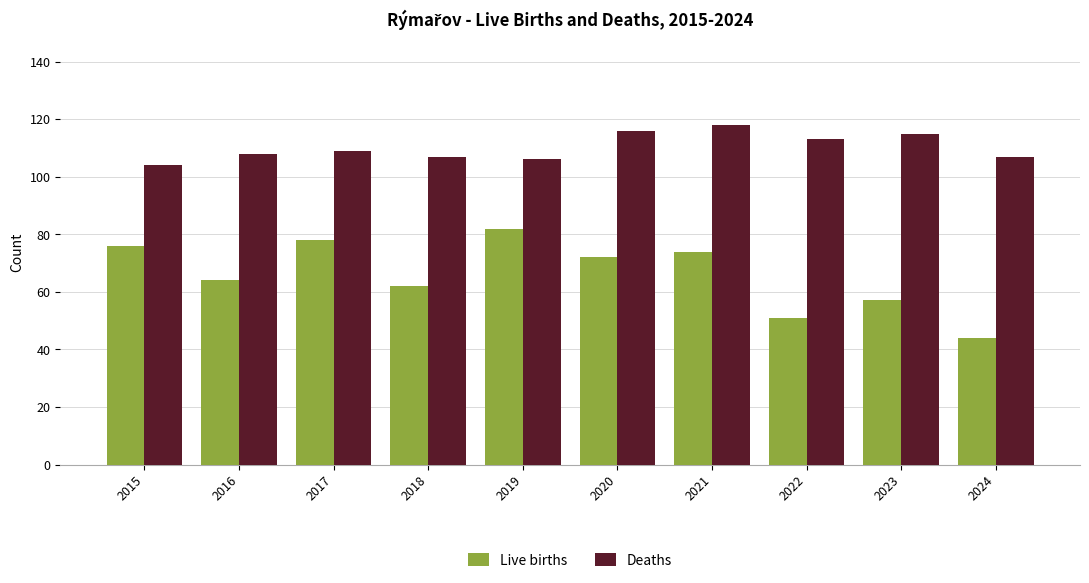

Is it true that Deaths equals 186 at 2018?

False